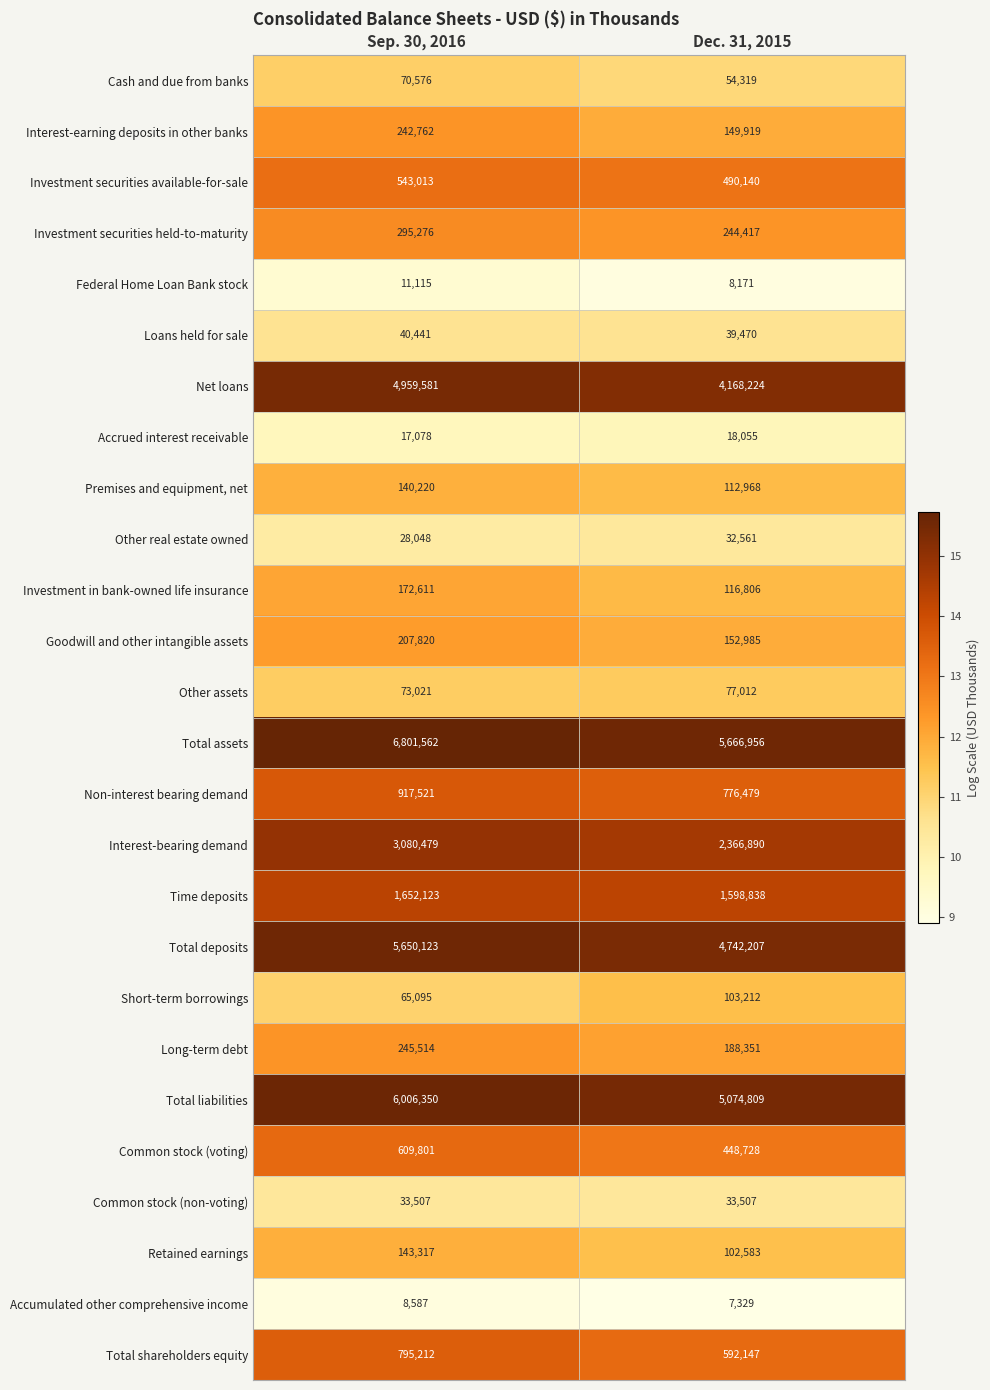

Rank the series at Sep. 30, 2016 from lowest to highest value.

Accumulated other comprehensive income, Federal Home Loan Bank stock, Accrued interest receivable, Other real estate owned, Common stock (non-voting), Loans held for sale, Short-term borrowings, Cash and due from banks, Other assets, Premises and equipment, net, Retained earnings, Investment in bank-owned life insurance, Goodwill and other intangible assets, Interest-earning deposits in other banks, Long-term debt, Investment securities held-to-maturity, Investment securities available-for-sale, Common stock (voting), Total shareholders equity, Non-interest bearing demand, Time deposits, Interest-bearing demand, Net loans, Total deposits, Total liabilities, Total assets